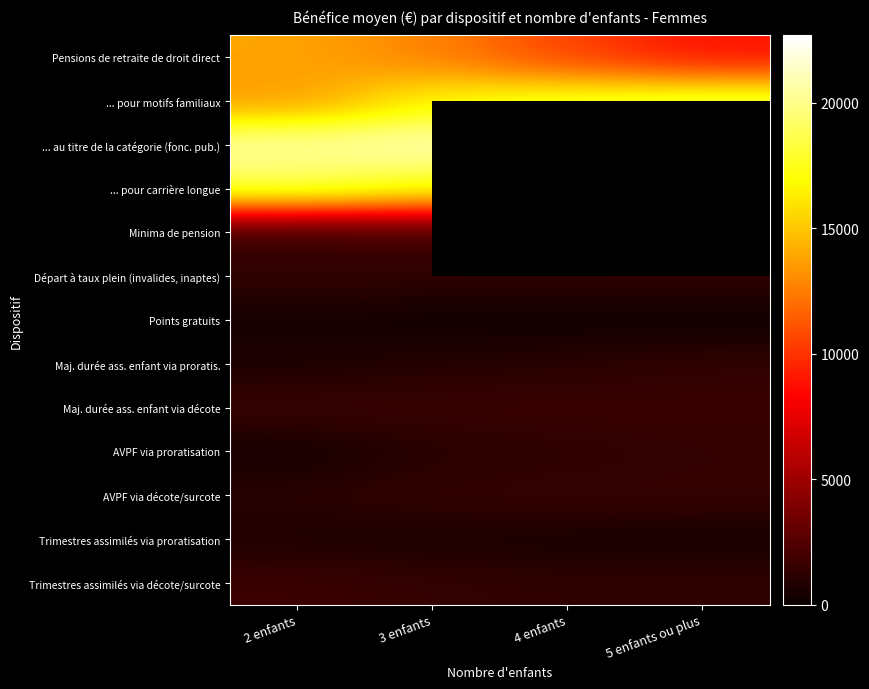

What is the average value of the ... au titre de la catégorie (fonc. pub.) series?

21392.5